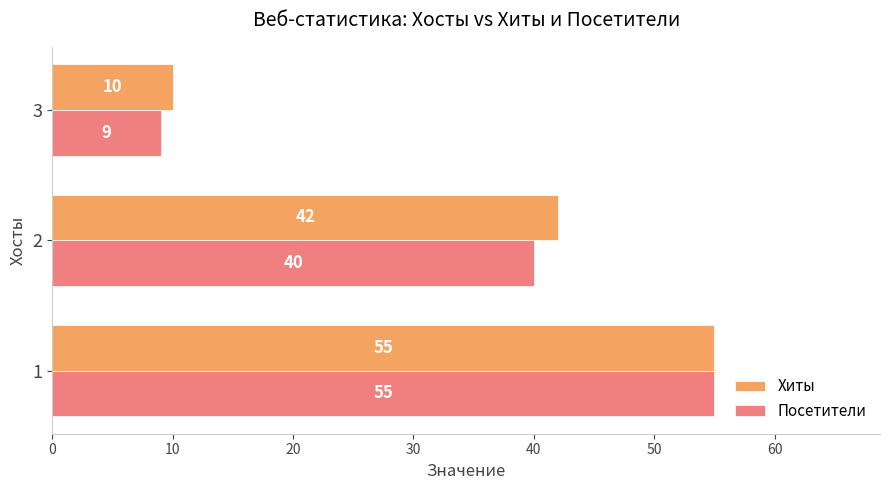

What is the greatest value displayed?

55